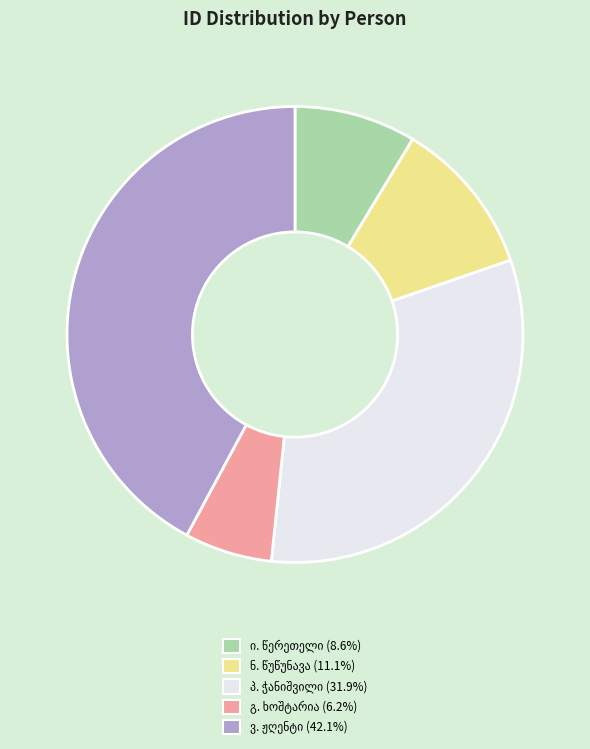

Does any single category account for the majority?

No